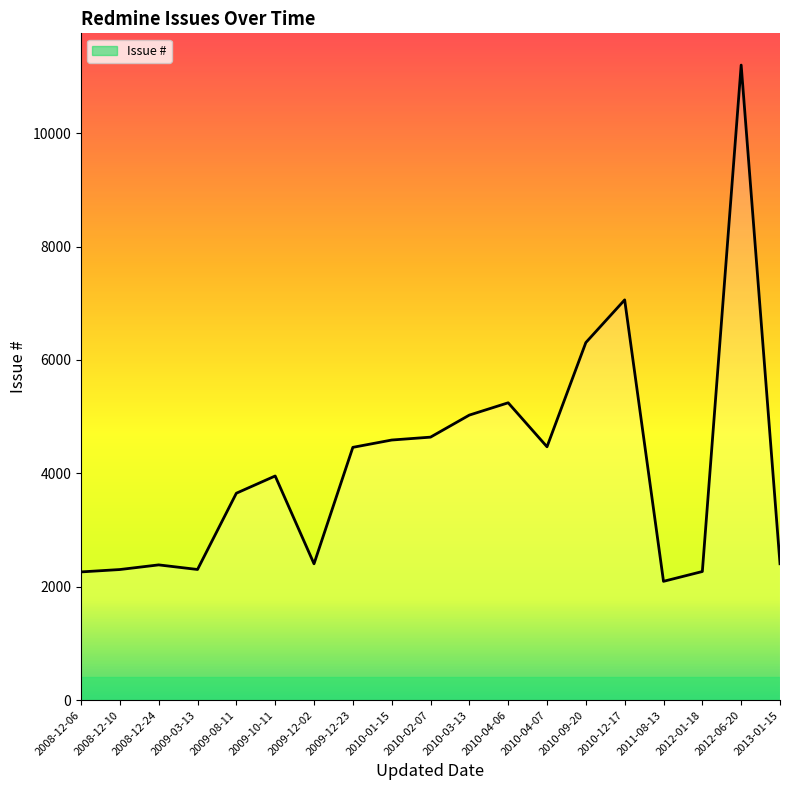

Between 2010-01-15 and 2010-04-06, which is larger?

2010-04-06